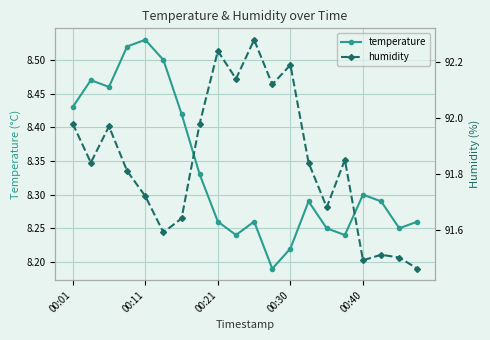

How many categories are shown in the chart?

20